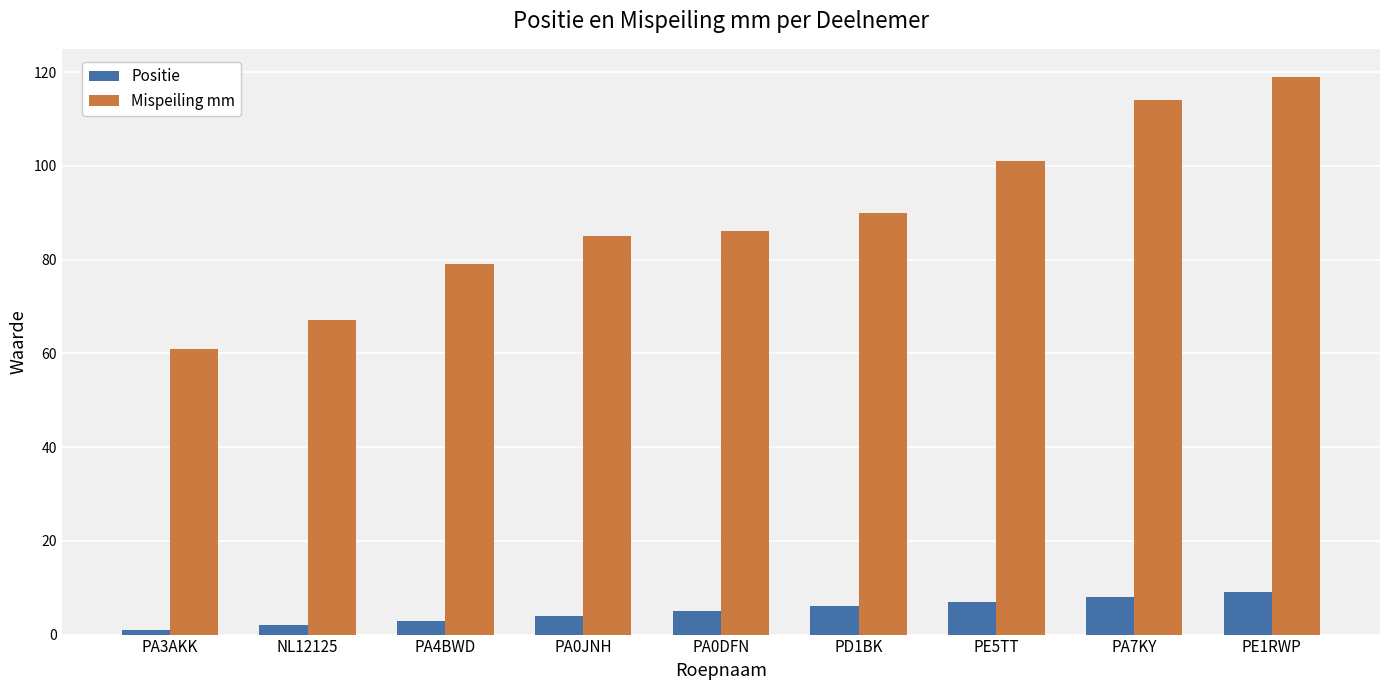

What value does the Positie series have at PA0DFN?

5